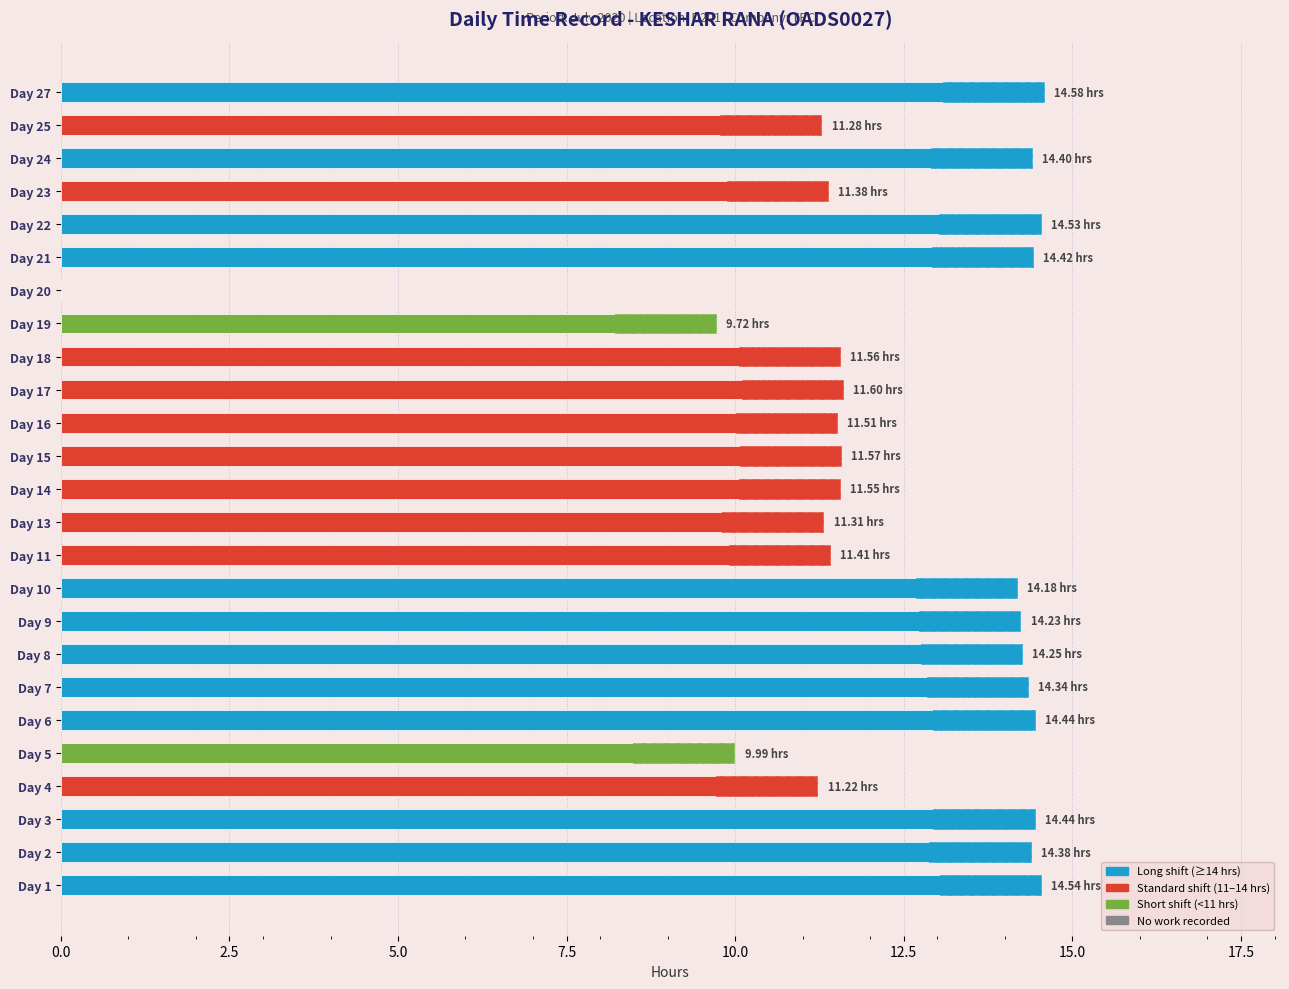

True or false: the data shows 14.9 at Day 4.

False